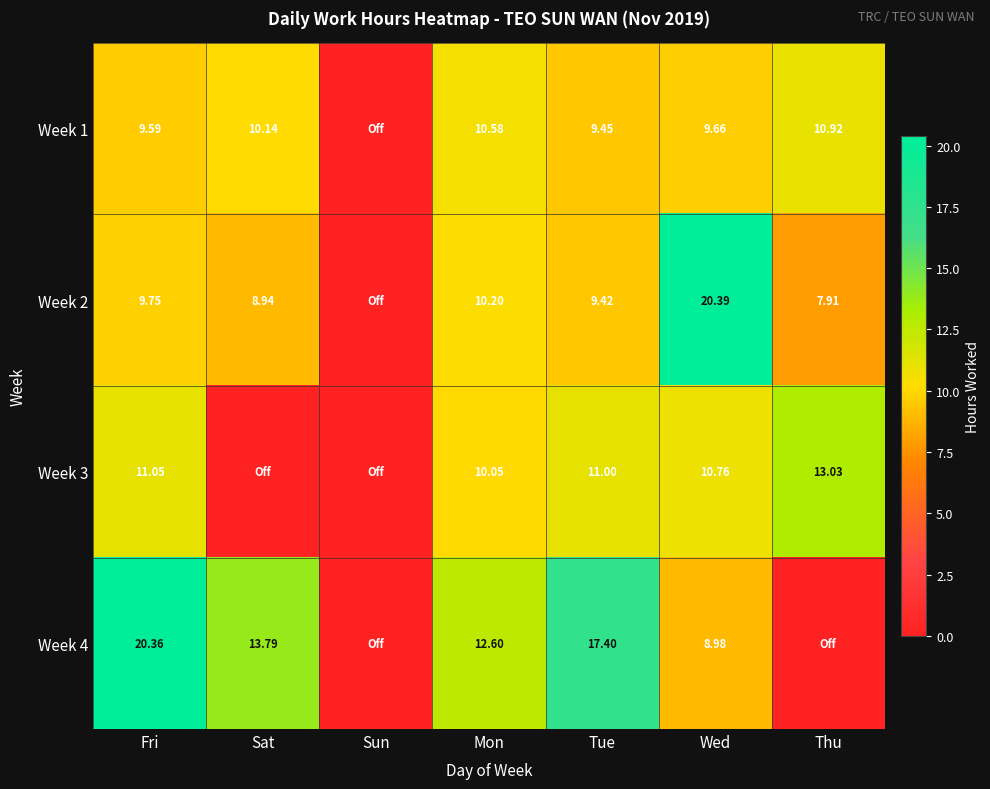

What is the greatest value displayed?

20.4